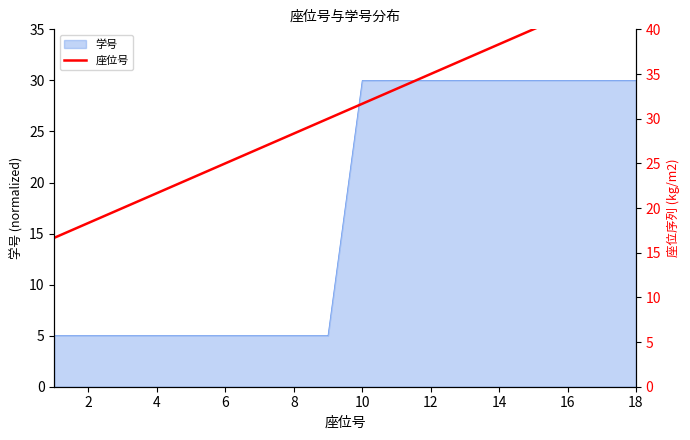

What is the highest value of the 学号 series?

30.0